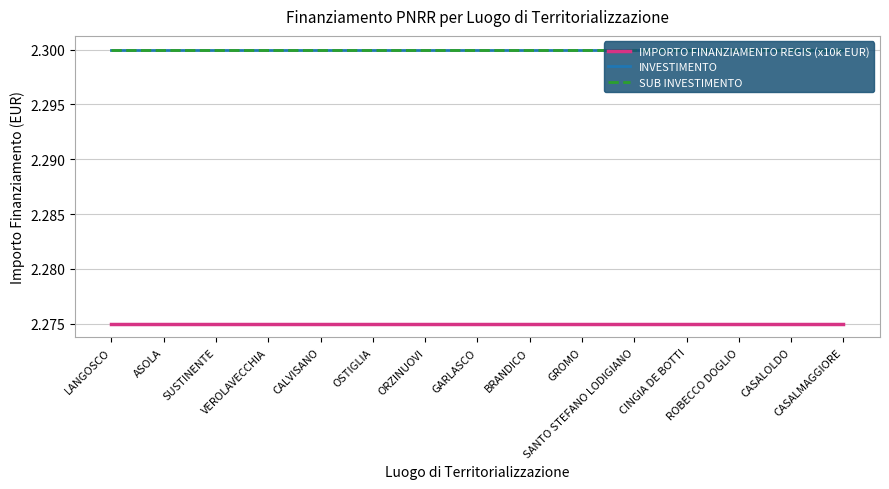

Which category has the lowest value in the IMPORTO FINANZIAMENTO REGIS (x10k EUR) series?

LANGOSCO